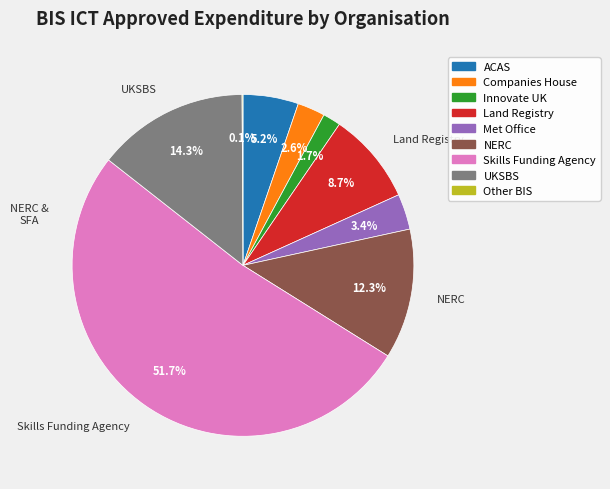

Does UKSBS account for over 50% of the chart?

No